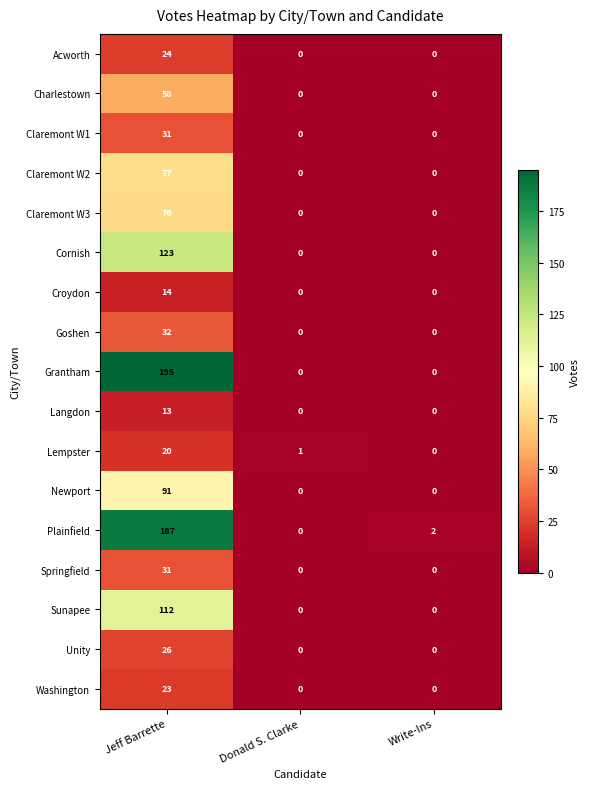

Between Jeff Barrette and Donald S. Clarke, which series saw the biggest shift?

Grantham